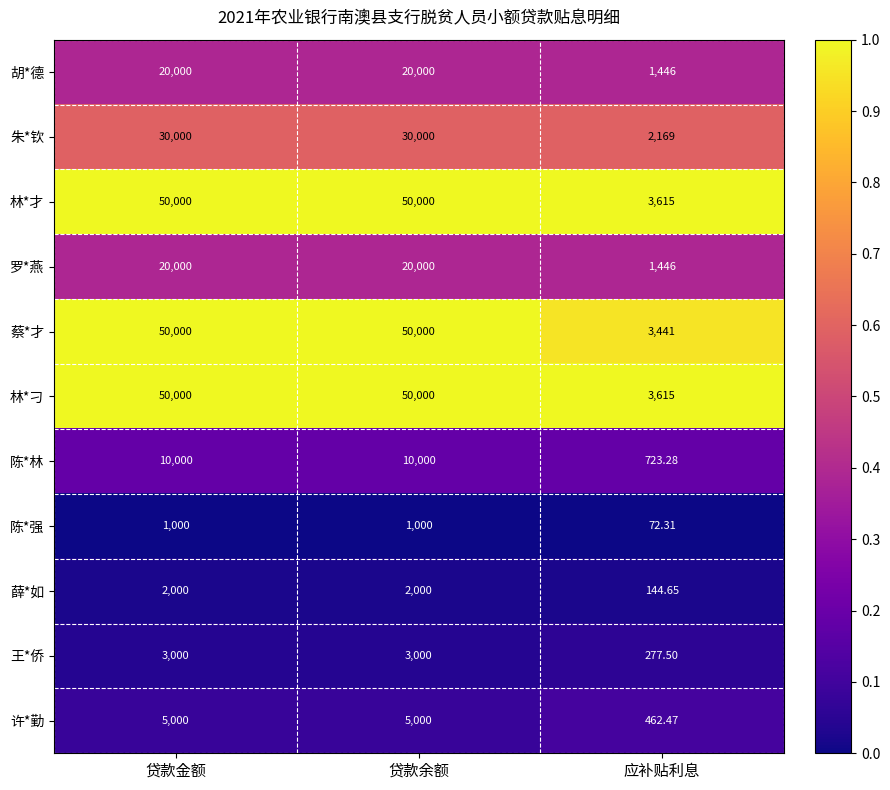

At which label is 薛*如 closest to 1072?

应补贴利息